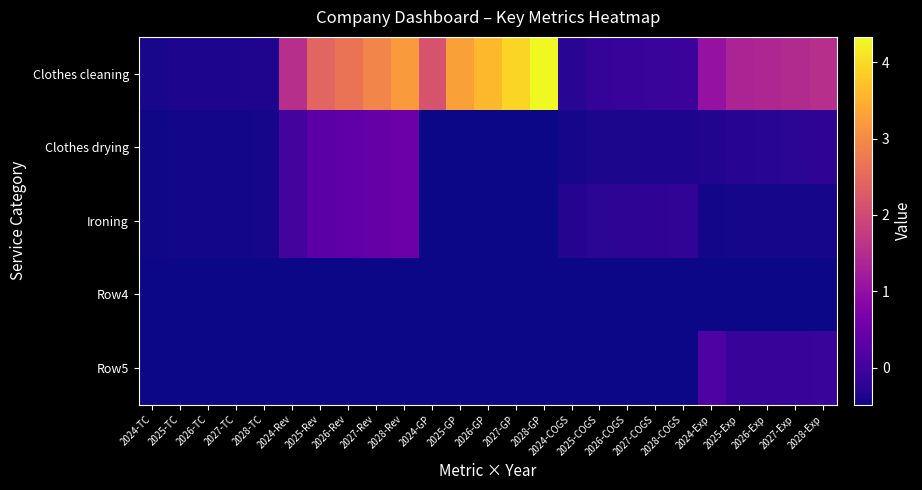

What is the spread (max minus min) of values at 2028-TC?

0.1